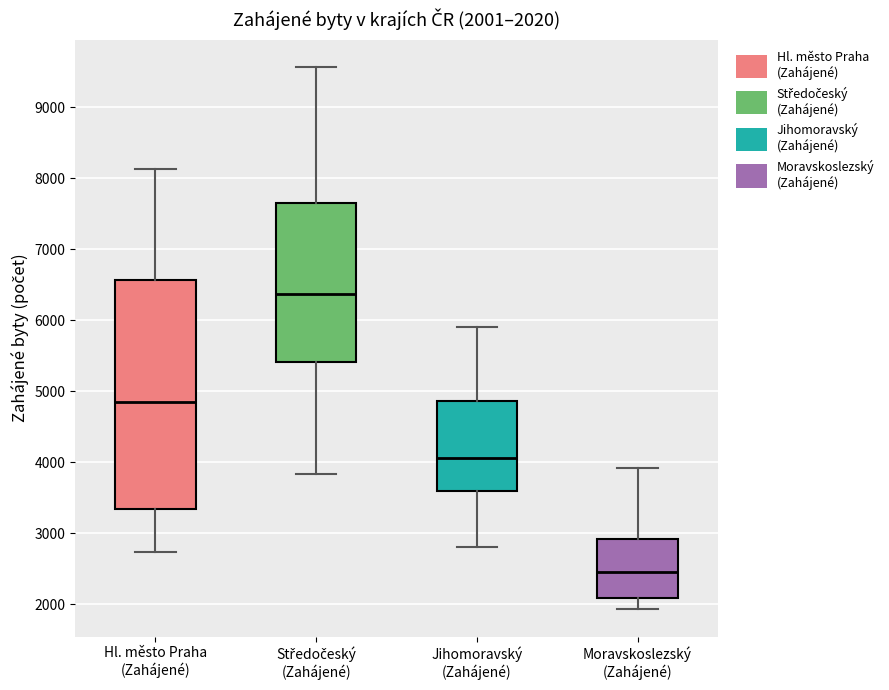

Comparing the boxes themselves (not the whiskers), which one is the tallest?

Hl. město Praha (Zahájené)